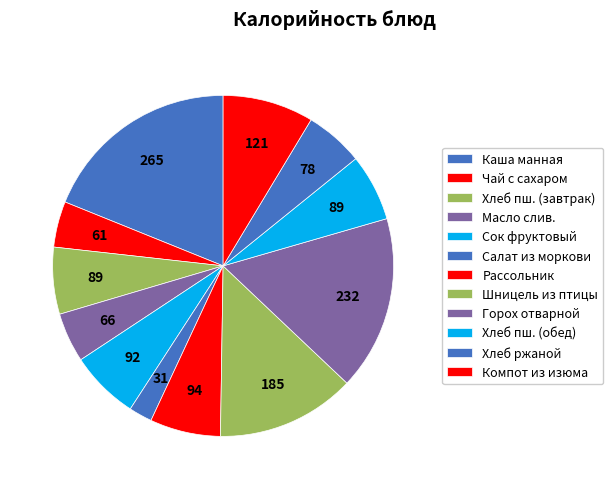

Count the number of slices in the pie.

12